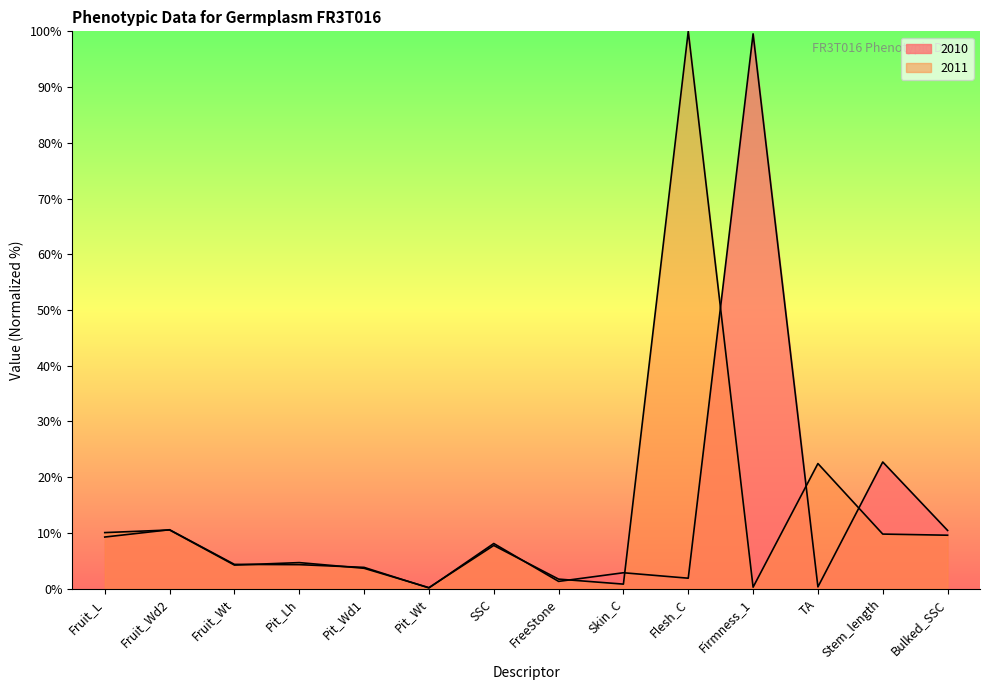

What are all the series names shown in the legend?

2010, 2011